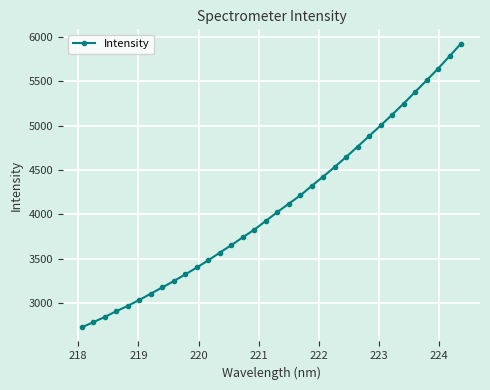

What is the value of the 27th point from the left?

5002.7